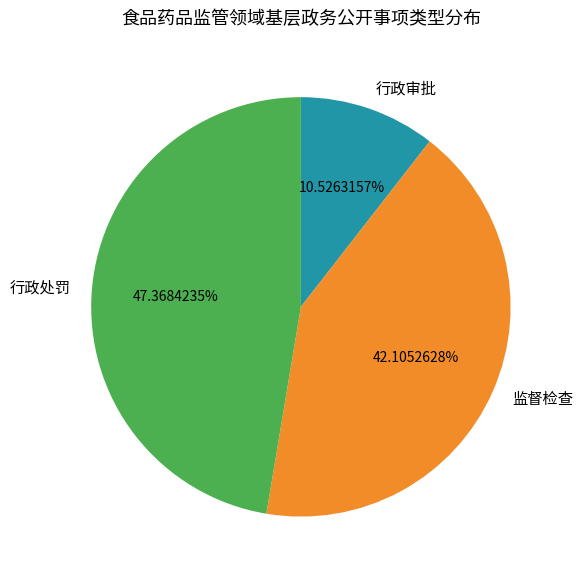

True or false: 行政处罚 accounts for 47% of the total.

True